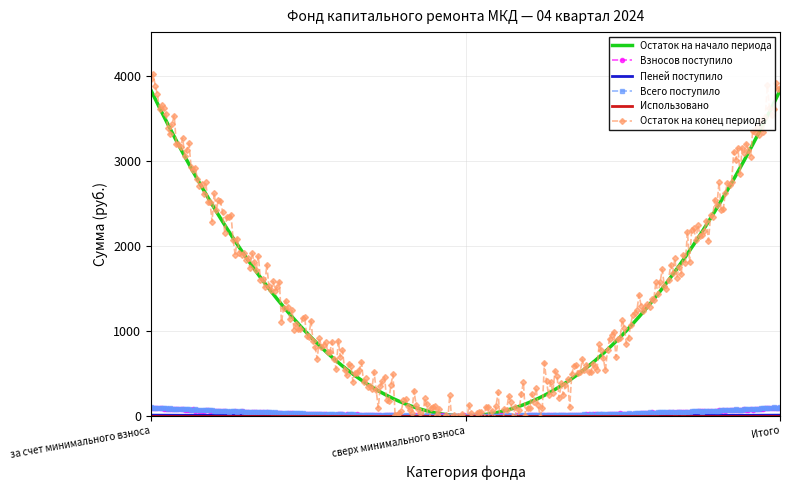

The Пеней поступило series shows 7.7 at Итого. True or false?

True